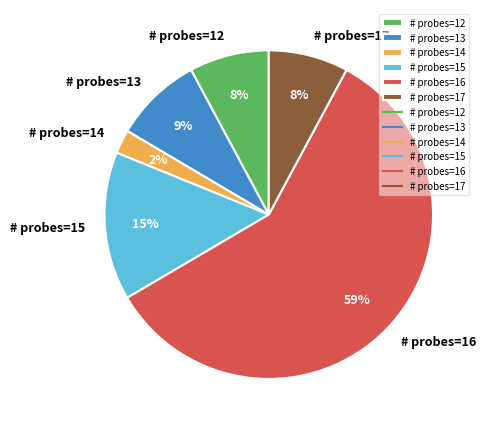

To the nearest percent, what is the difference between the # probes=16 and # probes=13 slice percentages?

50%